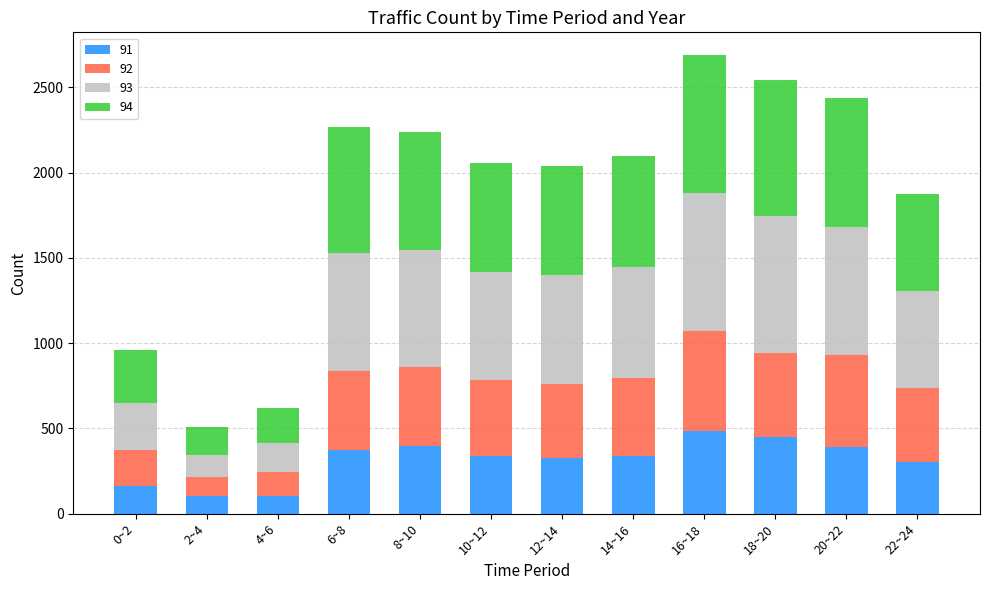

The value of 91 at 10~12 is 337. True or false?

True